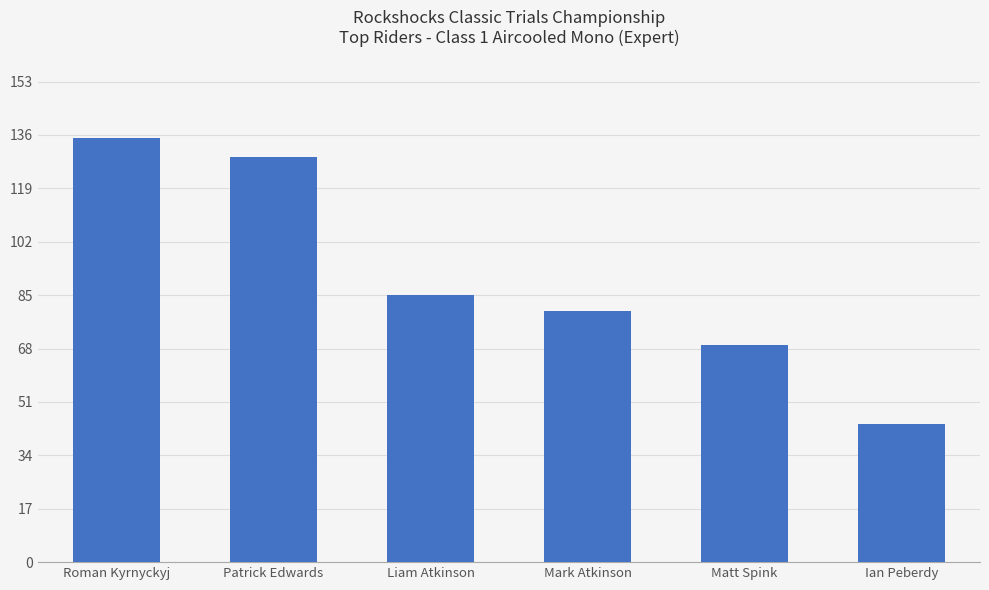

Rank the categories by value from lowest to highest.

Ian Peberdy, Matt Spink, Mark Atkinson, Liam Atkinson, Patrick Edwards, Roman Kyrnyckyj